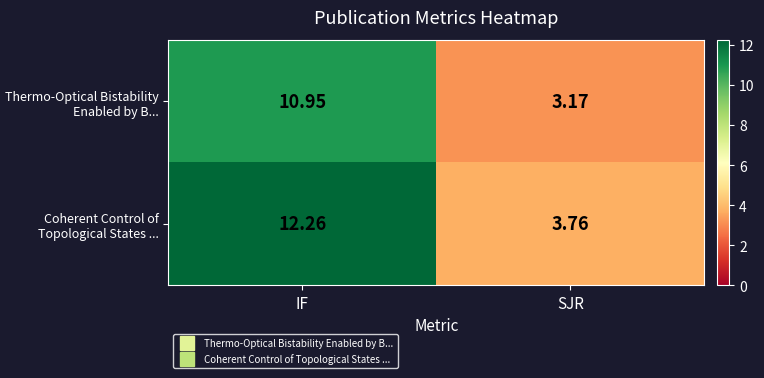

Which category has the highest value in the Thermo-Optical Bistability Enabled by B... series?

IF